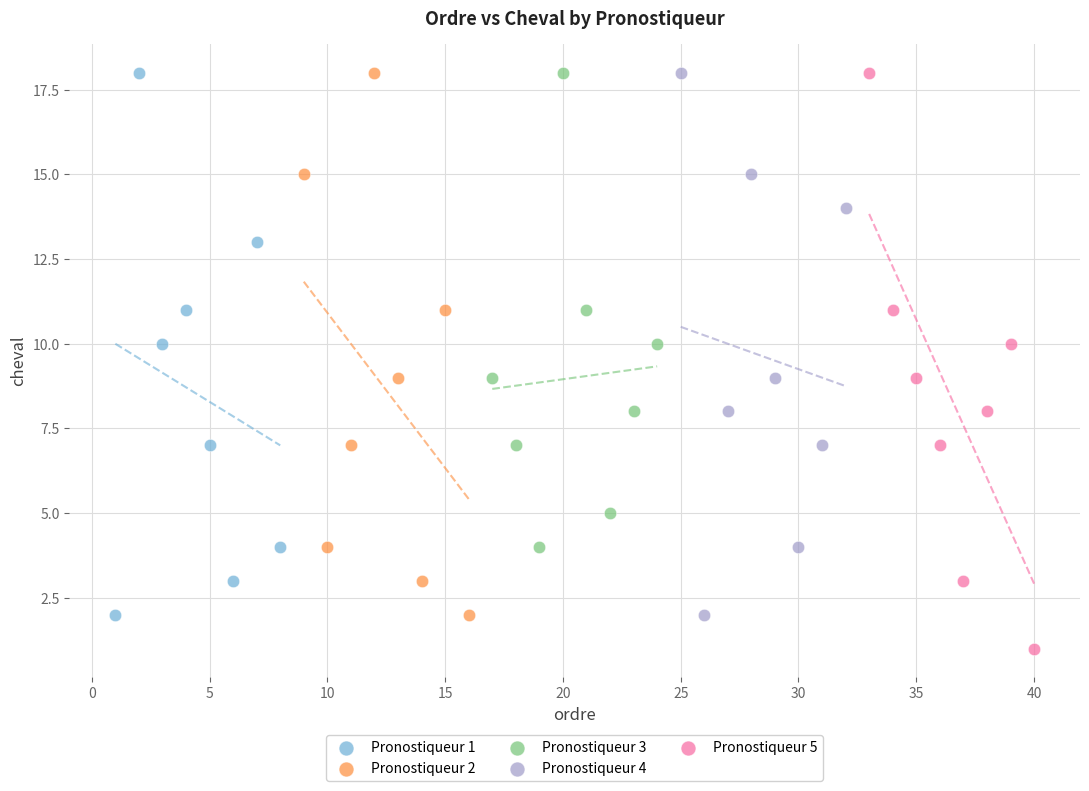

Which series reaches the minimum Y coordinate?

Pronostiqueur 5